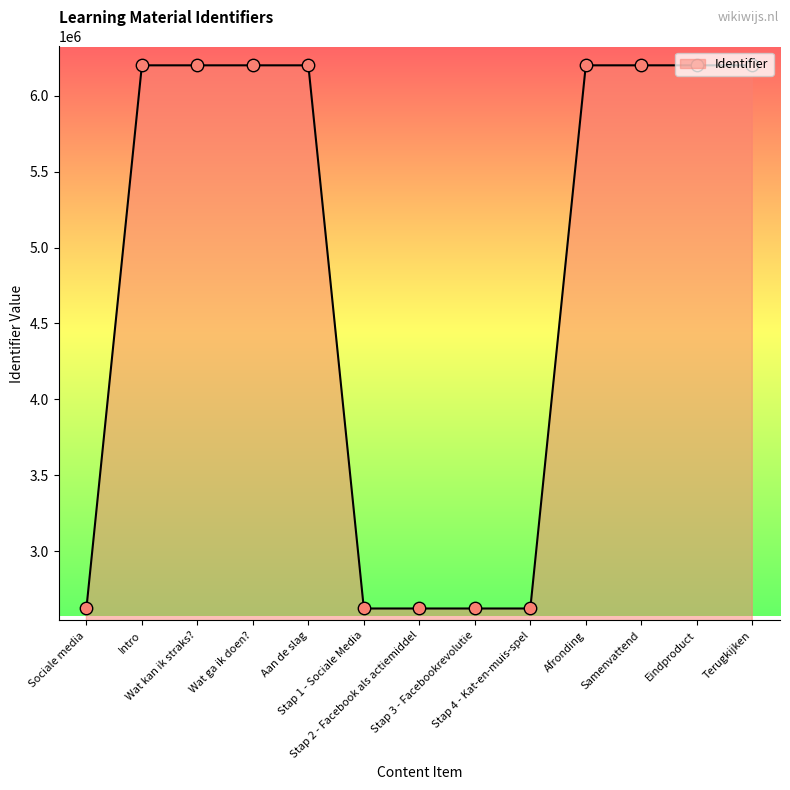

Approximately how many times larger is the value at Intro compared to Wat kan ik straks??

1.0